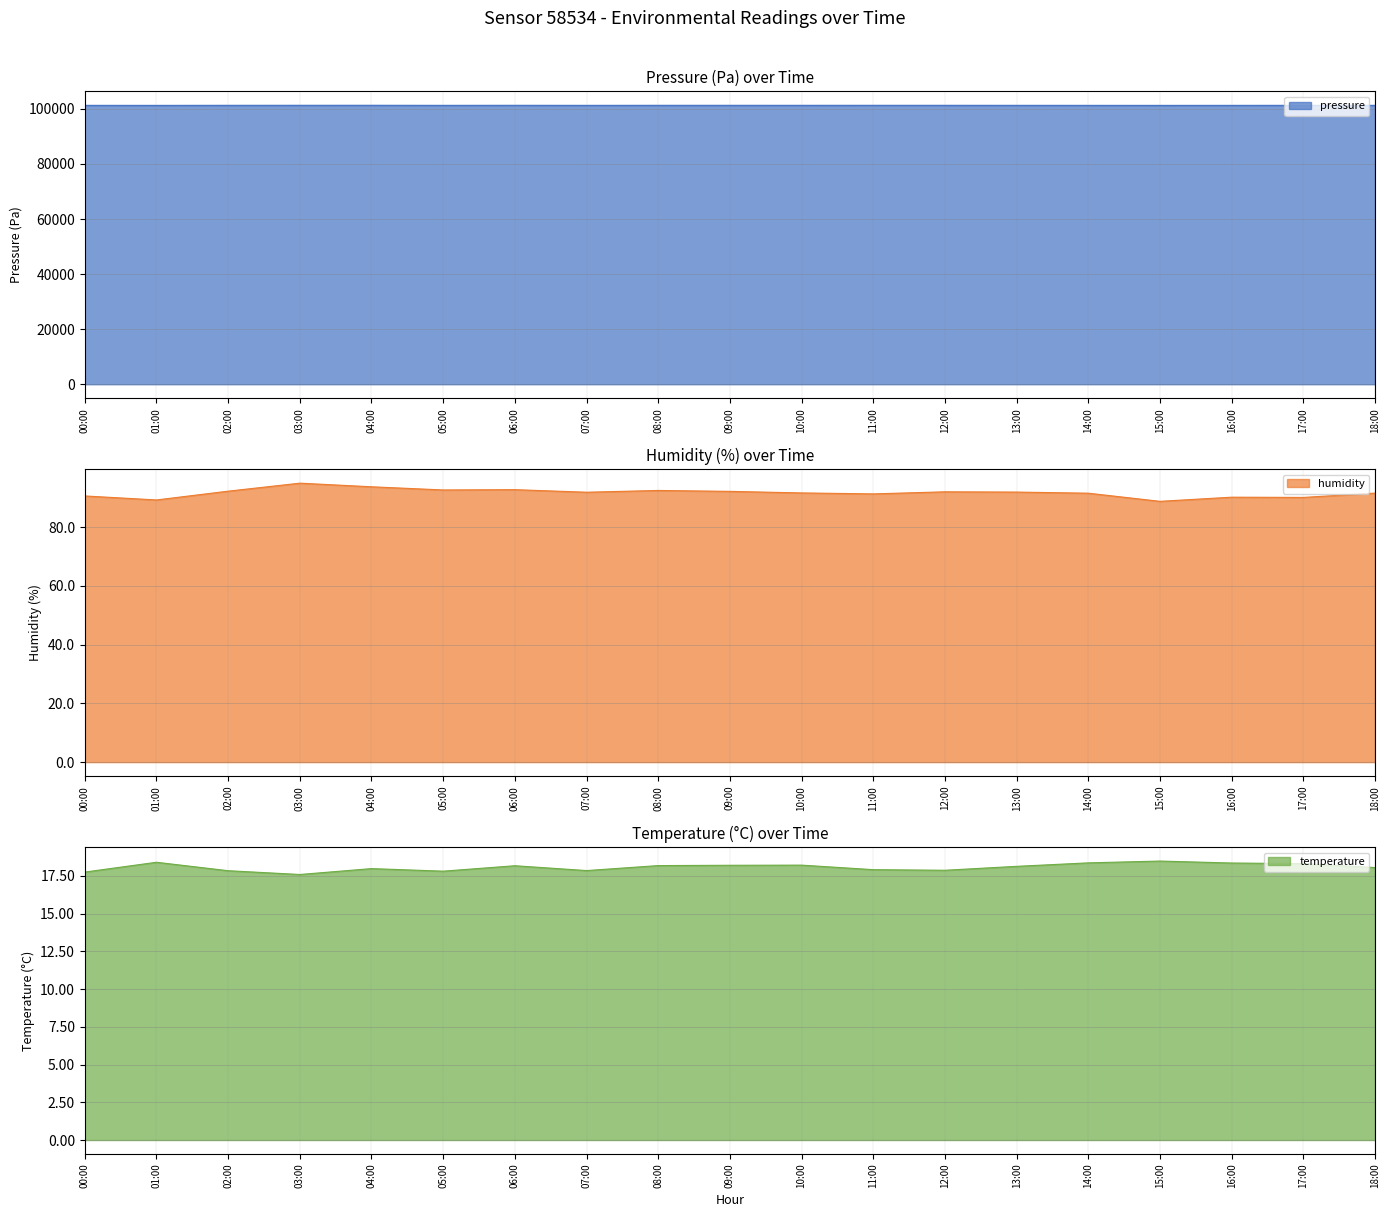

At how many categories does at least one series exceed 88265?

19